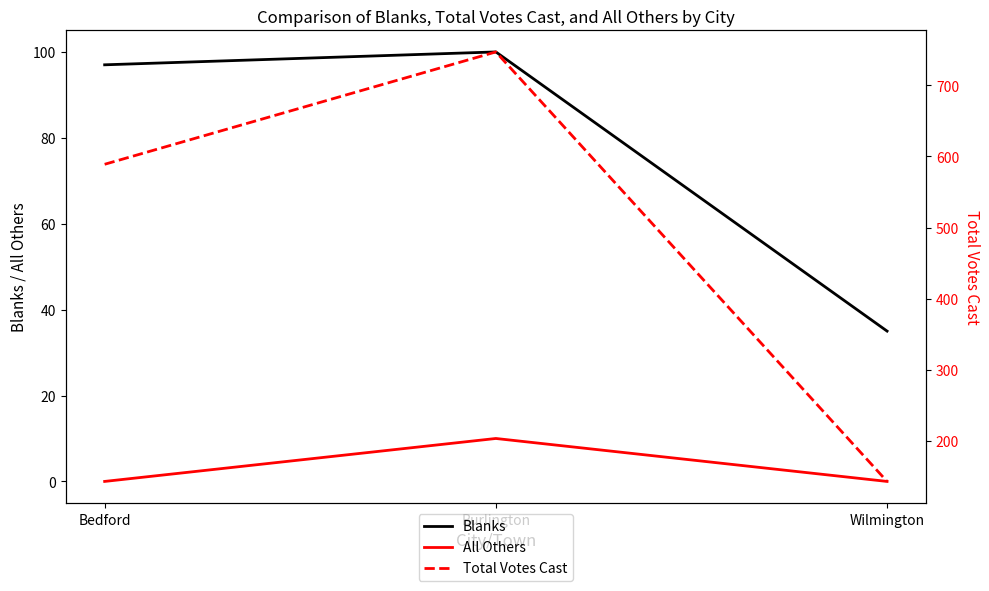

What position from the right is Bedford?

3